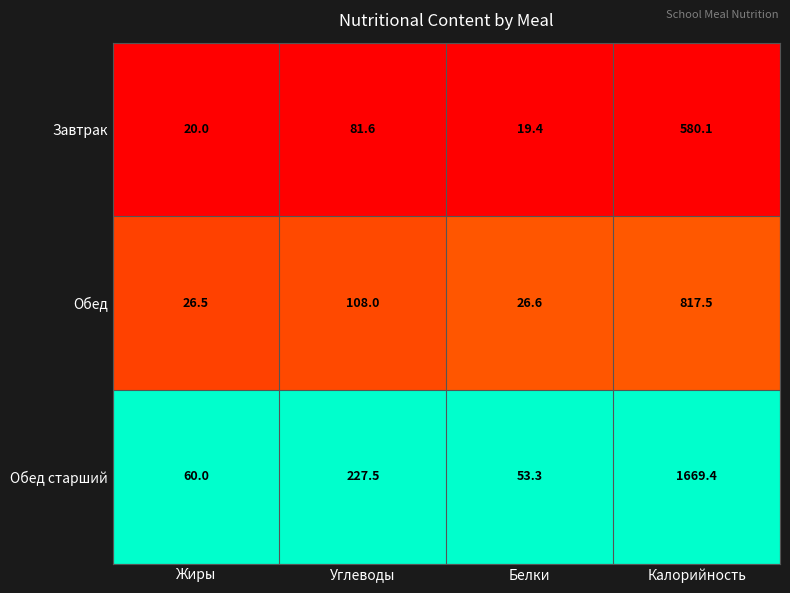

Reading left to right, transcribe all the data shown in this chart.

Завтрак: Жиры=20.0	Углеводы=81.6	Белки=19.4	Калорийность=580.1
Обед: Жиры=26.5	Углеводы=108.0	Белки=26.6	Калорийность=817.5
Обед старший: Жиры=60.0	Углеводы=227.5	Белки=53.3	Калорийность=1669.4